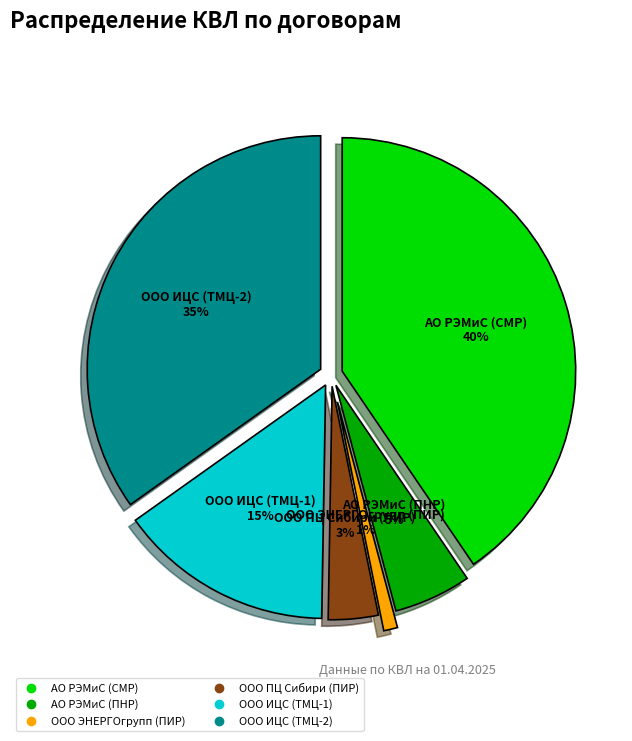

Between ООО ИЦС (ТМЦ-2) and АО РЭМиС (ПНР), which is larger?

ООО ИЦС (ТМЦ-2)